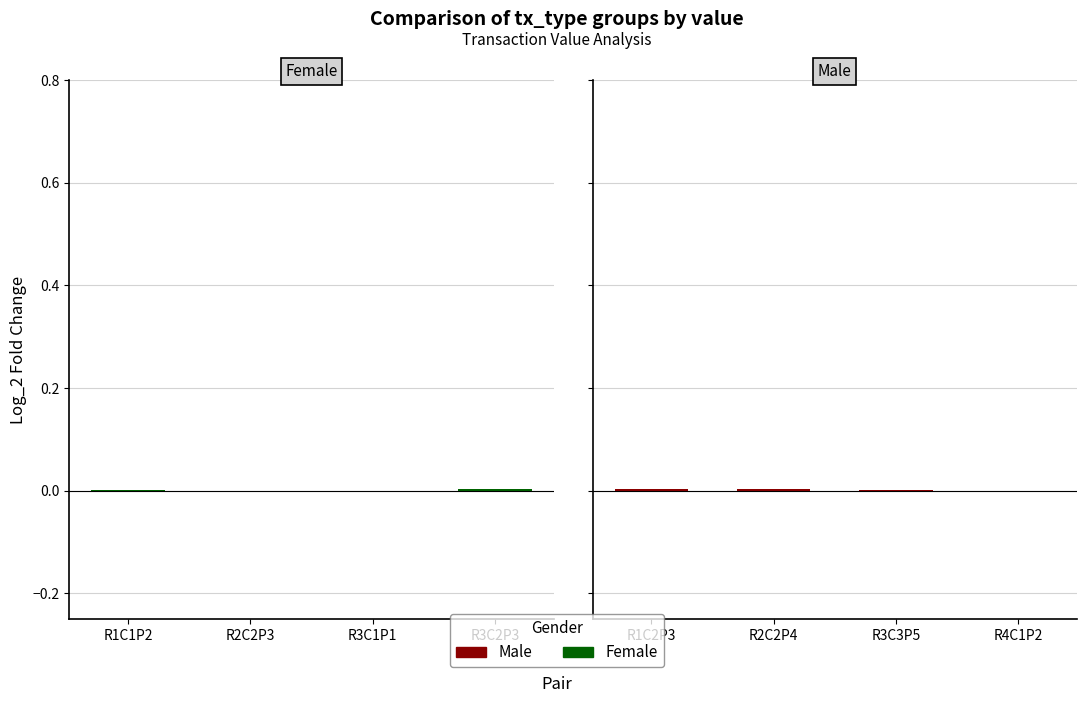

What are all the series names shown in the legend?

Female, Male